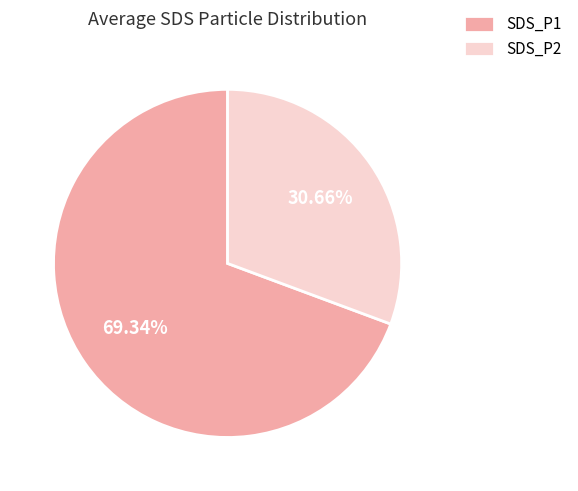

To the nearest percent, what is the average slice percentage?

50%